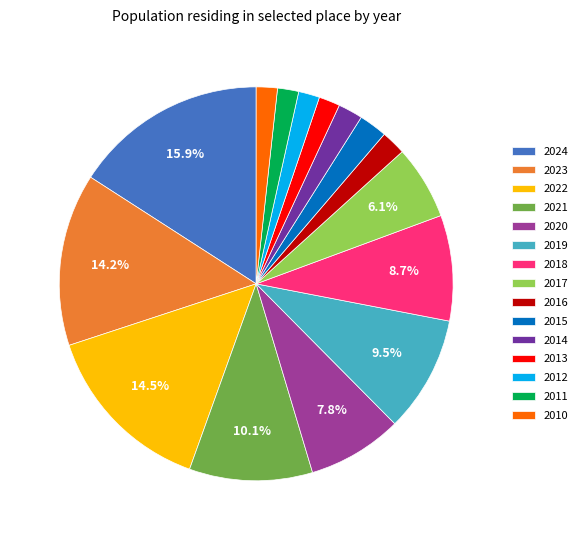

Is there any slice that represents more than half of the pie?

No